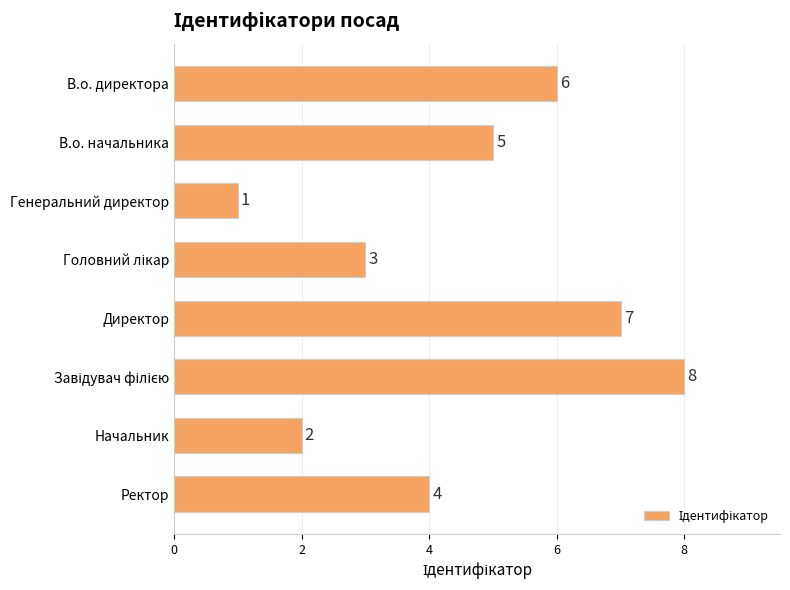

Where is the data nearest to the value 4?

Ректор